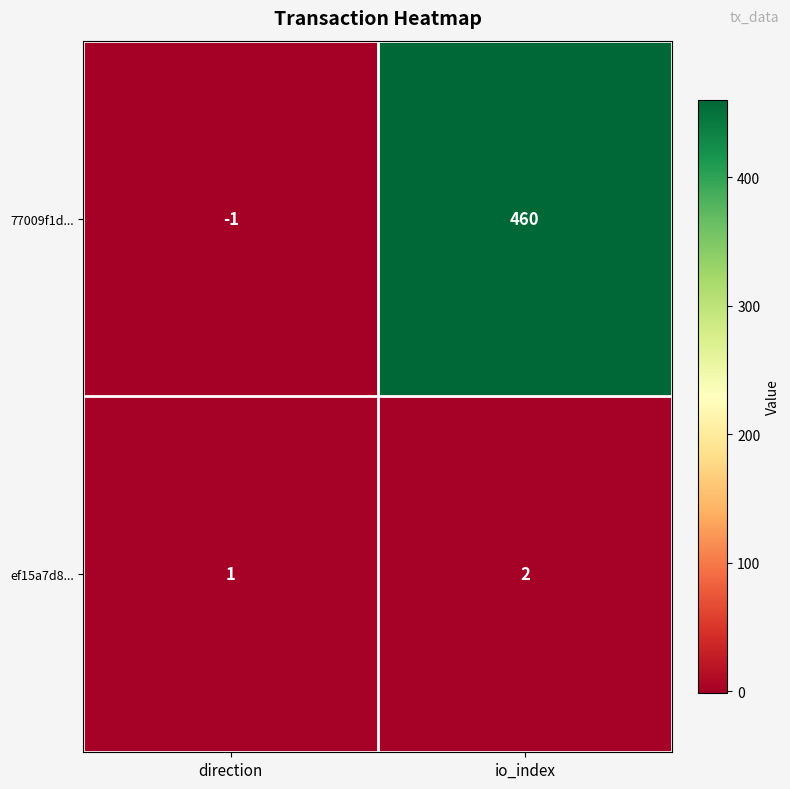

At which label does ef15a7d8... reach its peak?

io_index